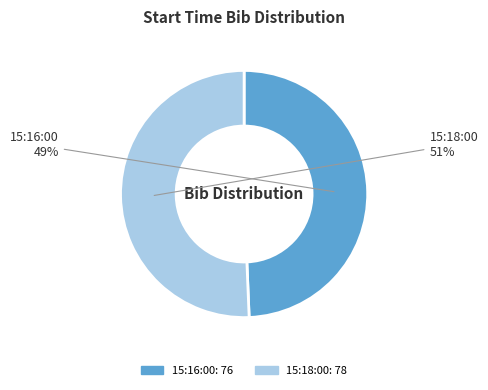

Between 15:18:00 and 15:16:00, which is larger?

15:18:00